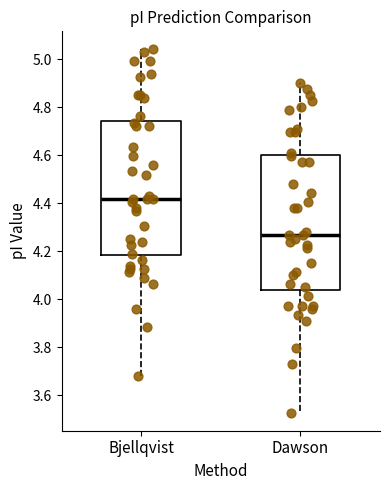

Reading left to right, read every box against the y-axis: the position of its median line, the range the box covers, and the ends of its whiskers. The values are not printed on the chart, so give them approximately, as read against the axis.

Bjellqvist: median 4.42, box 4.18 to 4.74, whiskers 3.68 to 5.04
Dawson: median 4.26, box 4.04 to 4.60, whiskers 3.52 to 4.90